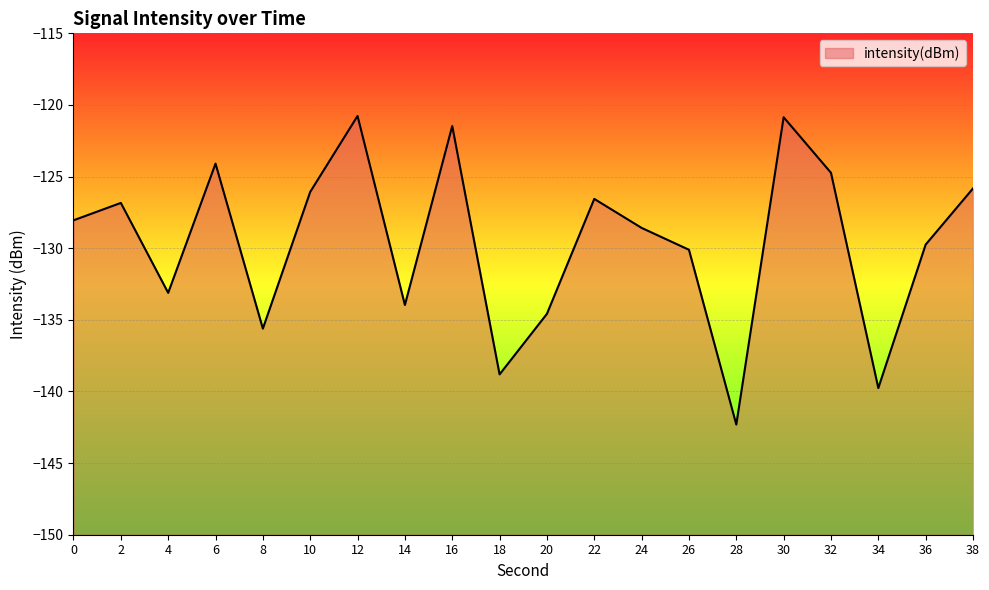

What is the value of the 6th point from the left?

-126.1